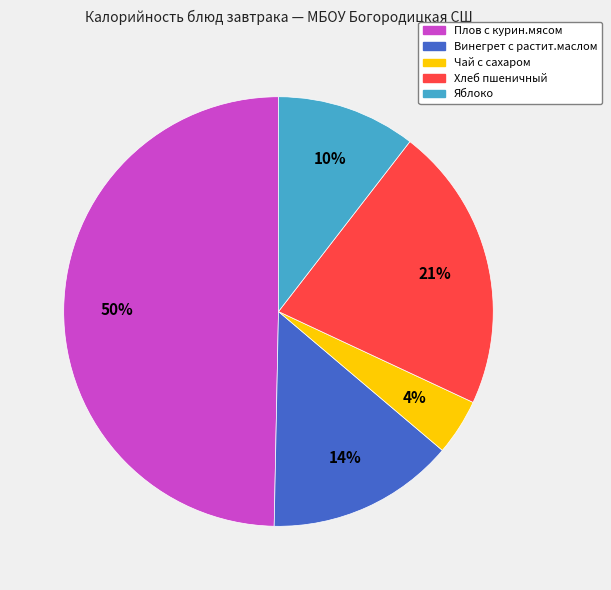

To the nearest percent, what is the average slice percentage?

20%